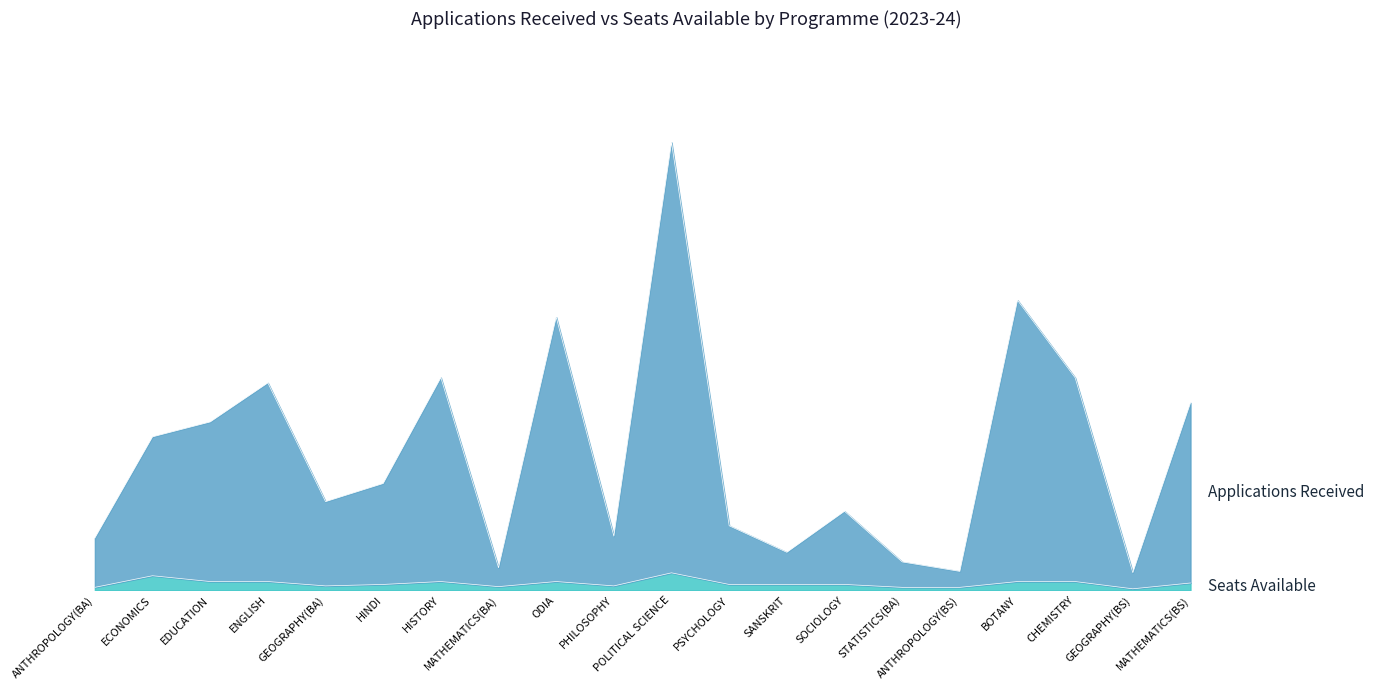

At which label is Applications Received closest to 1281?

HISTORY